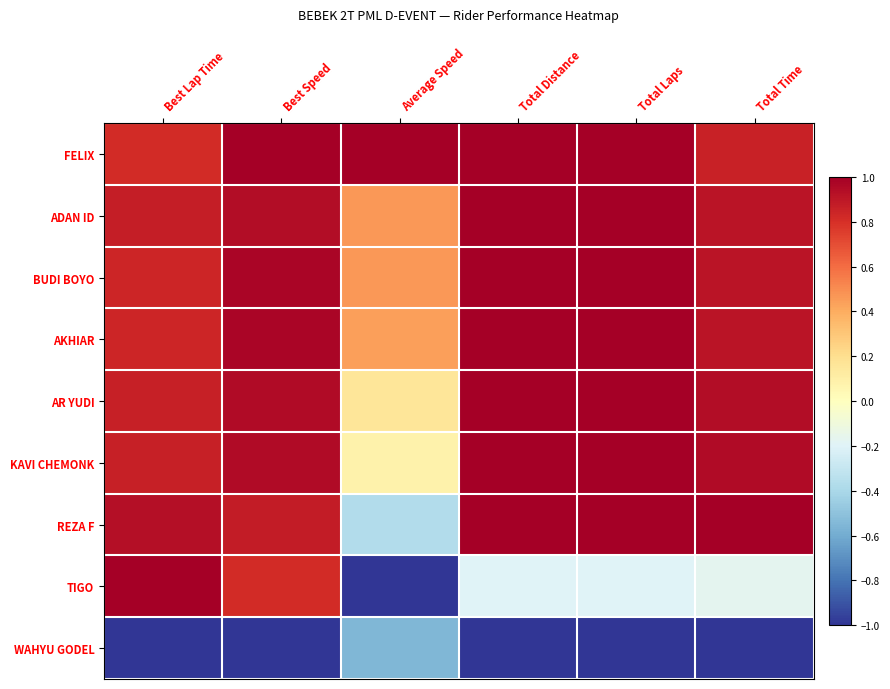

Between Average Speed and Total Distance, which series saw the biggest shift?

REZA F